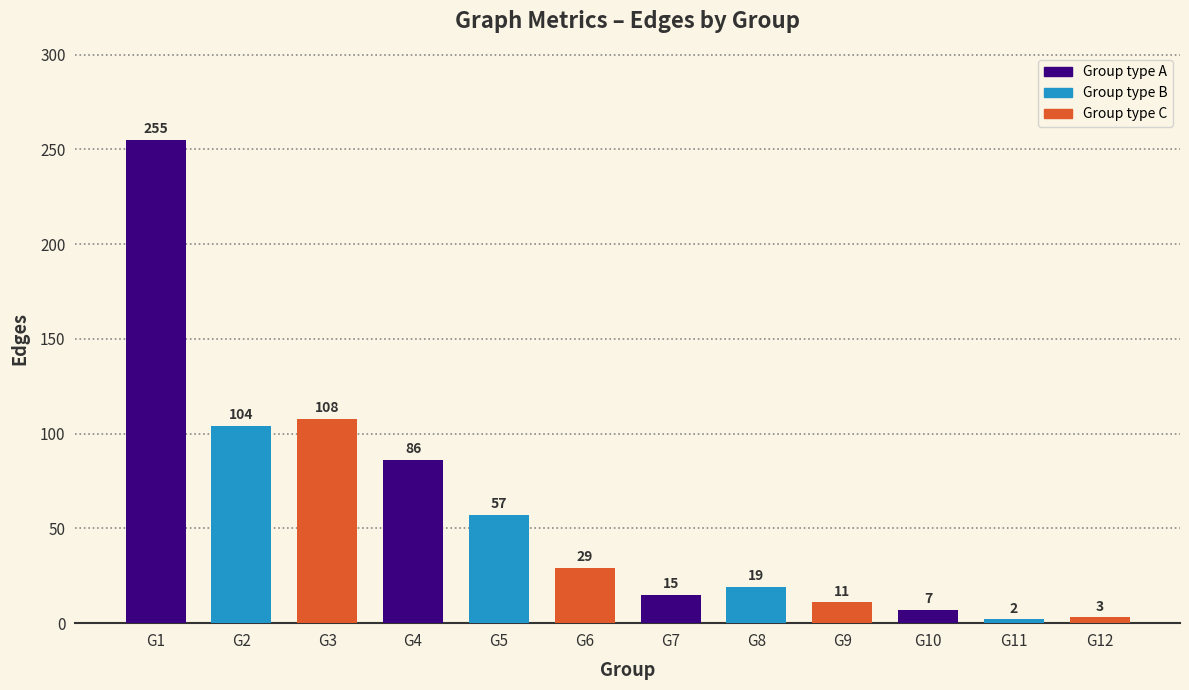

True or false: the data shows 2 at G11.

True